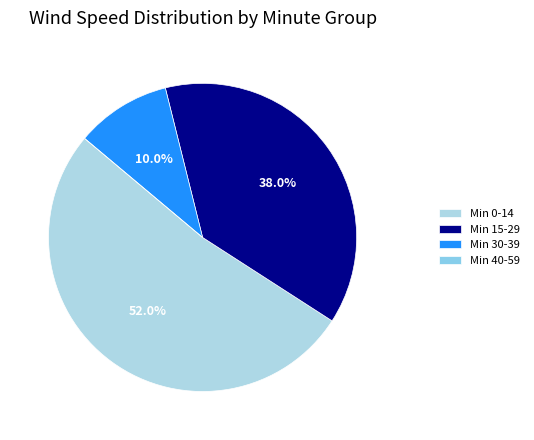

Does any single category account for the majority?

Yes